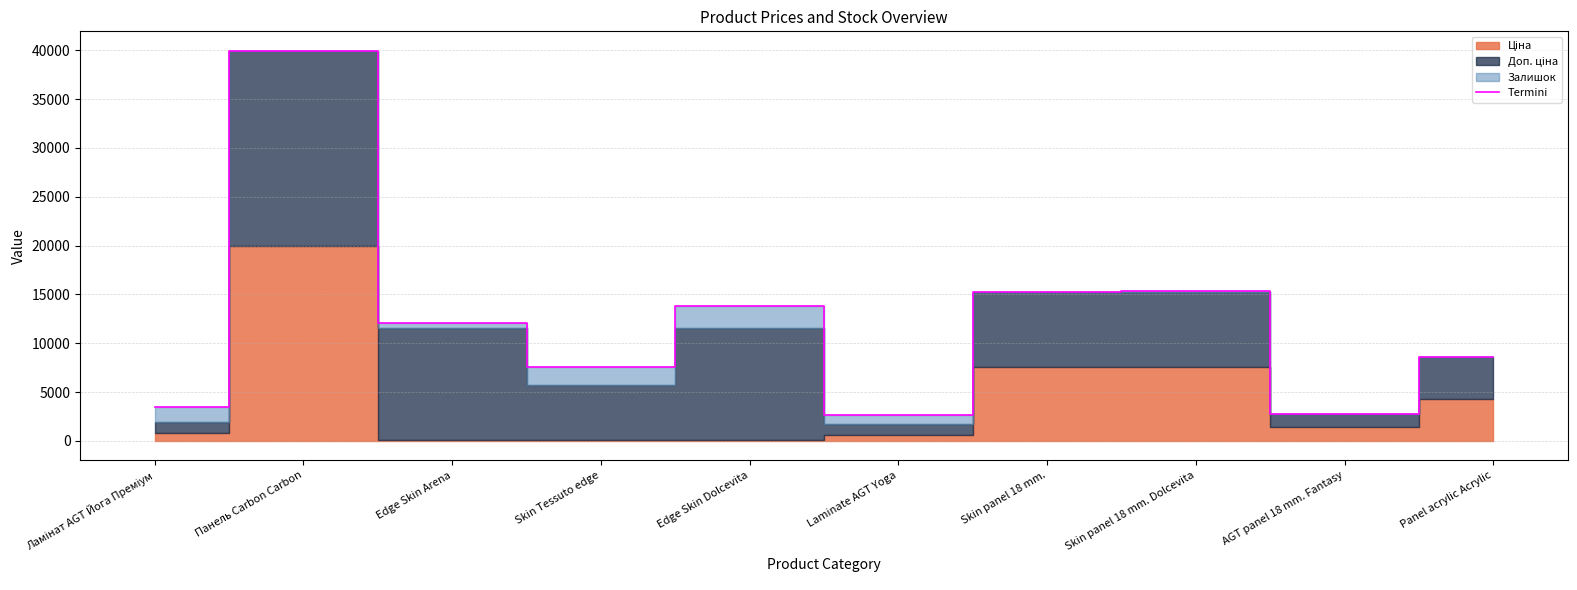

Reading left to right, list all the values displayed in this chart.

3465.7	39946.3	12072.1	7605.1	13837.1	2678.6	15234.1	15312.1	2770.4	8592.5